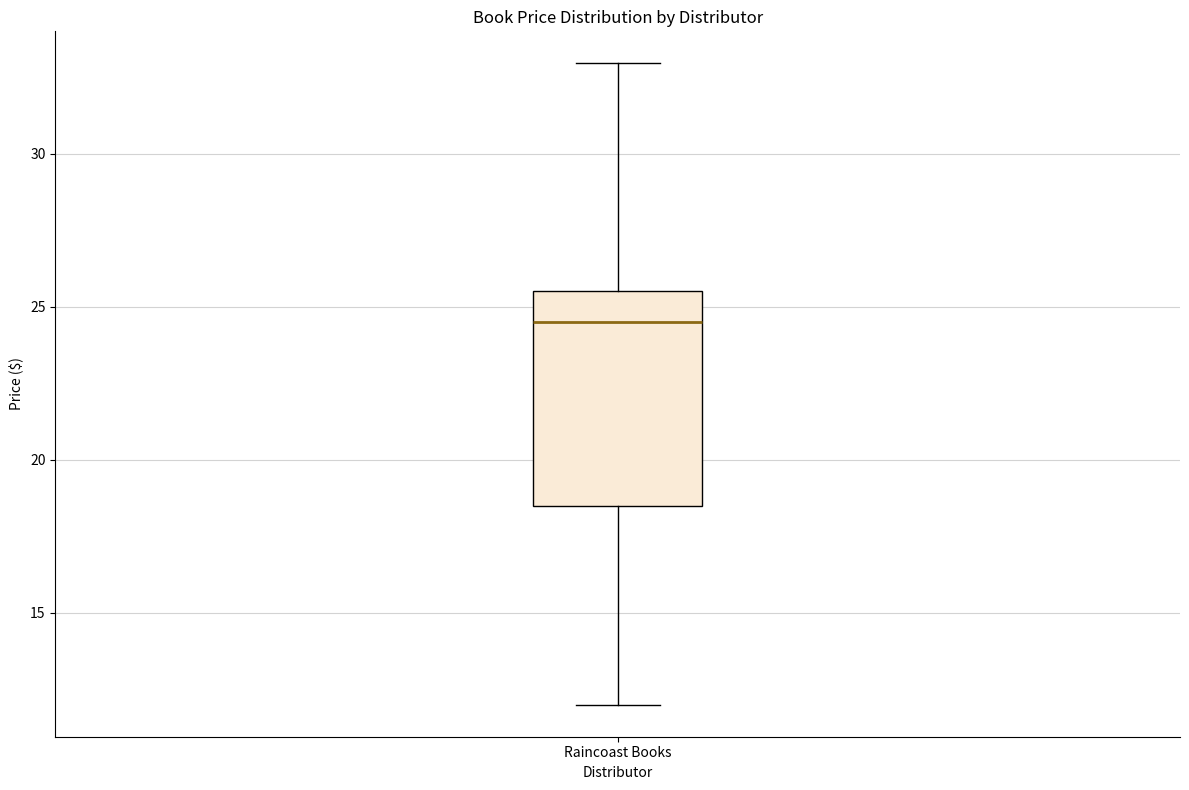

Transcribe this box plot: give where the median line is, the range the box spans, and where the two whiskers end, as read against the y-axis. The values are not printed on the chart, so give them approximately, as read against the axis.

median 24.5, box 18.5 to 25.5, whiskers 12.0 to 33.0